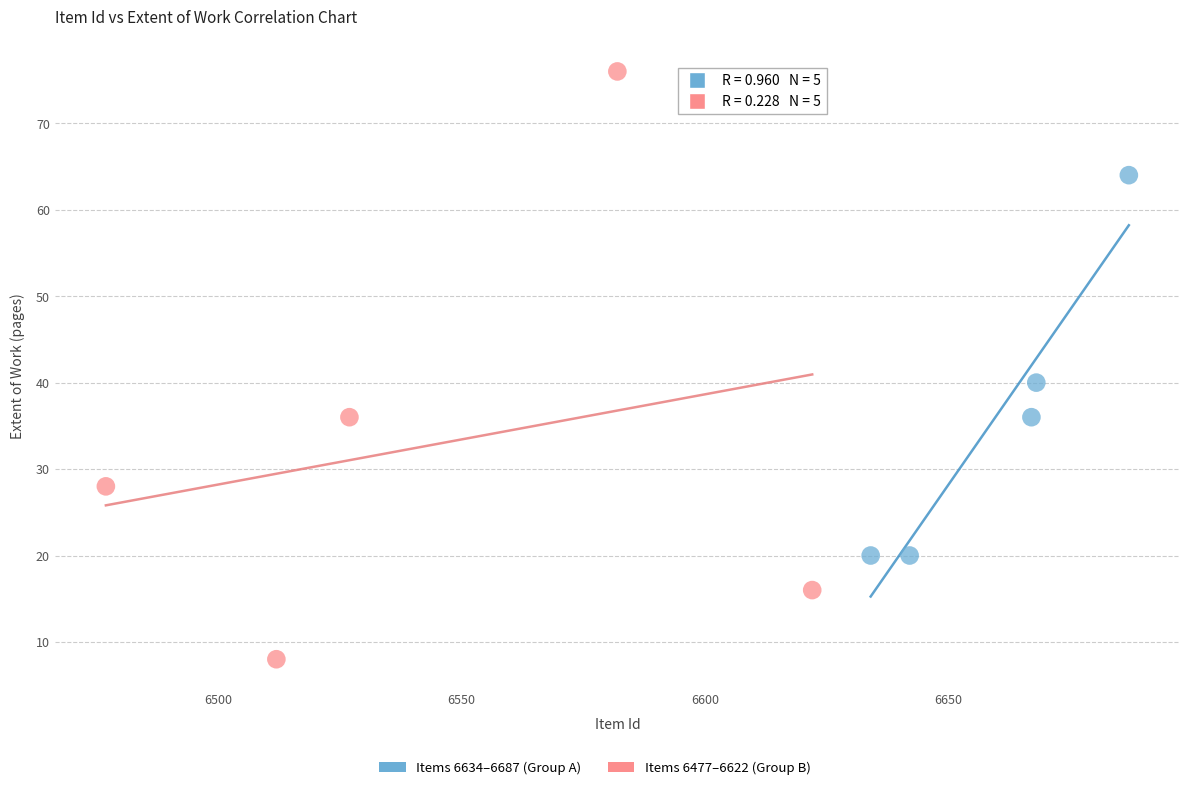

Which series contains the lowest Y value?

Items 6477–6622 (Group B)